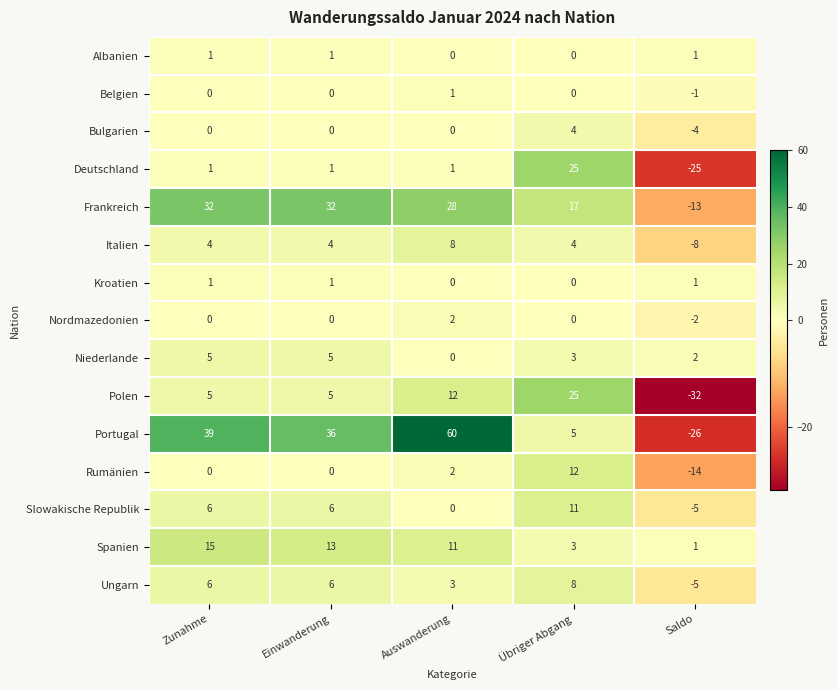

How many series are shown in this chart?

15